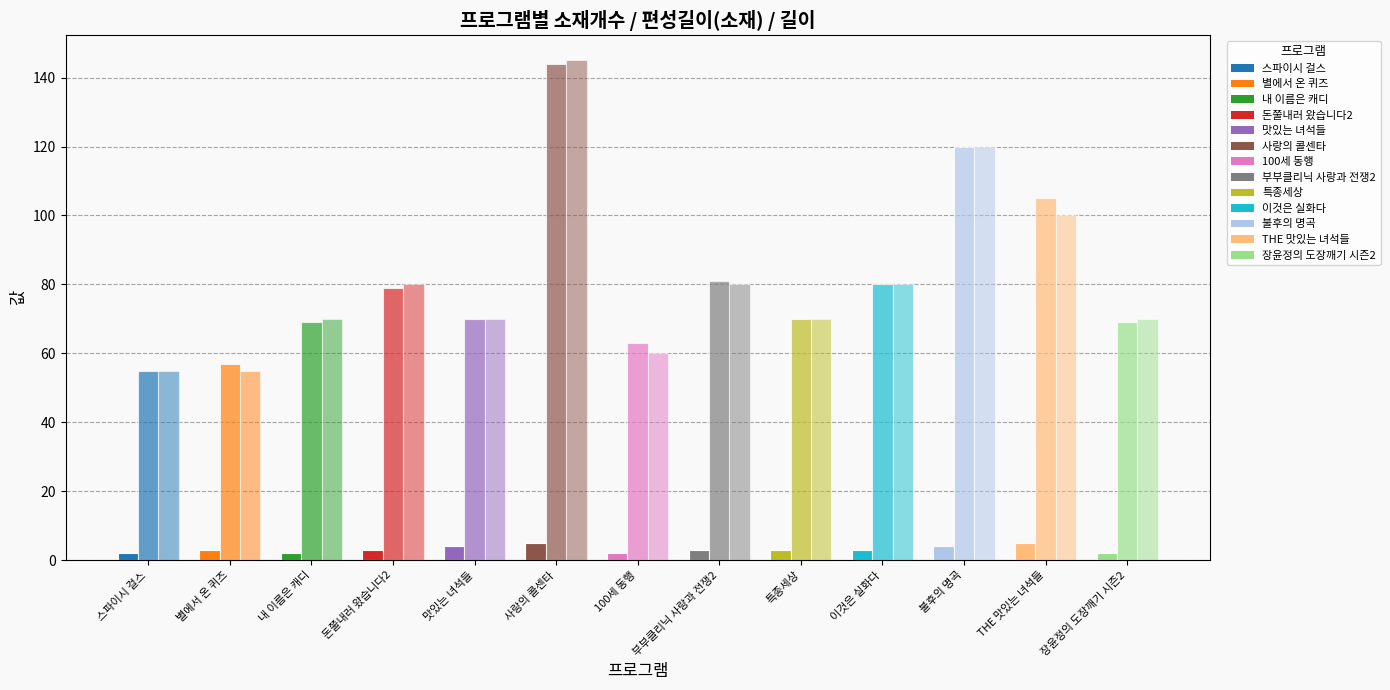

How many bars are there in total?

39